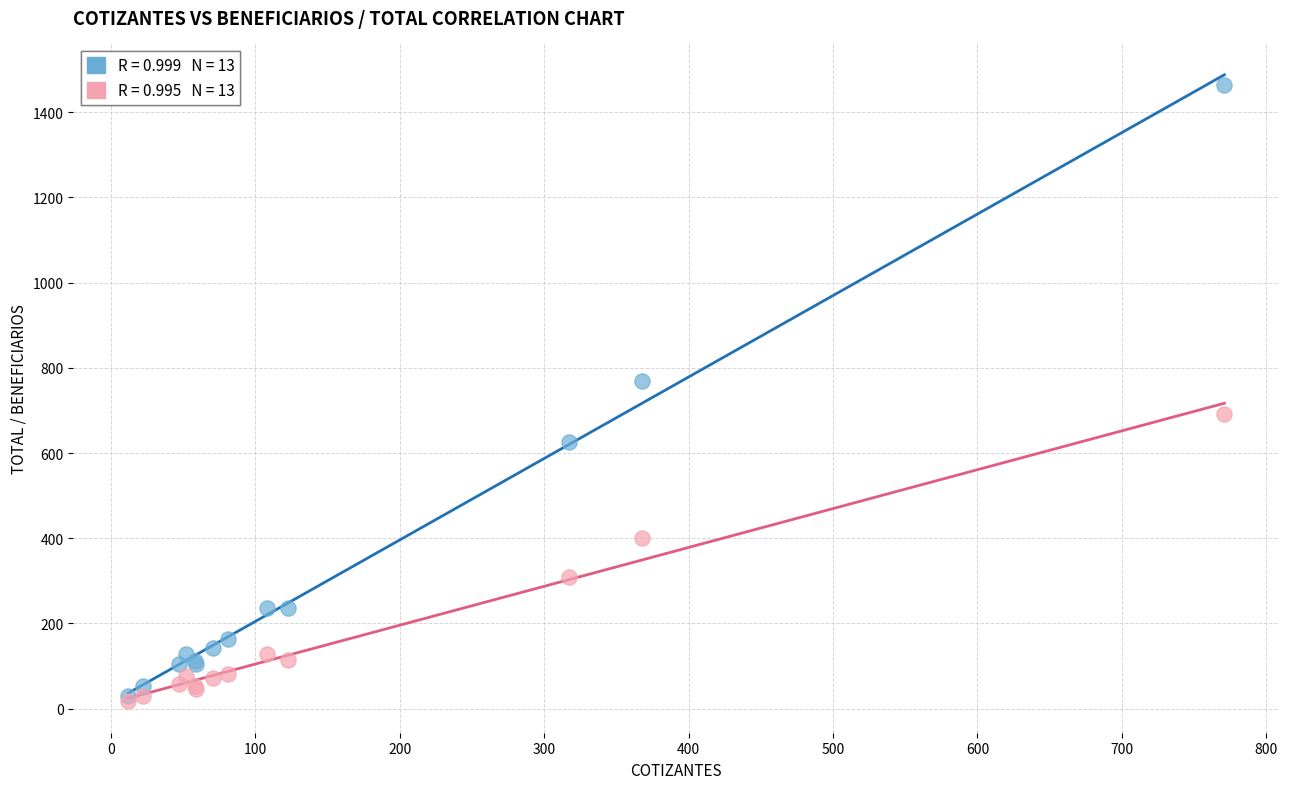

Across all series, what Y value is closest to 740?

768